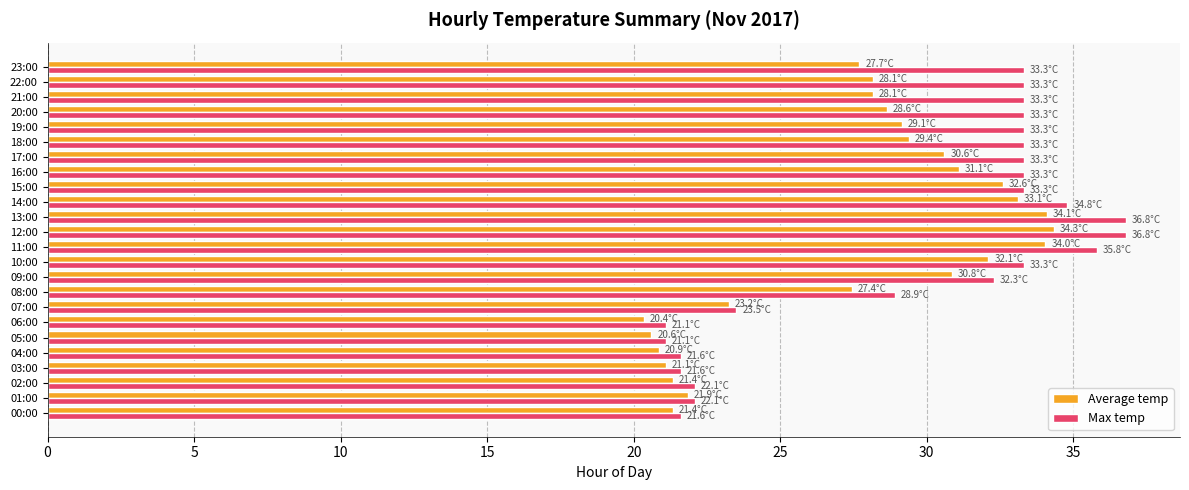

What is the sum of the Average temp values at 09:00 and 21:00?

59.0